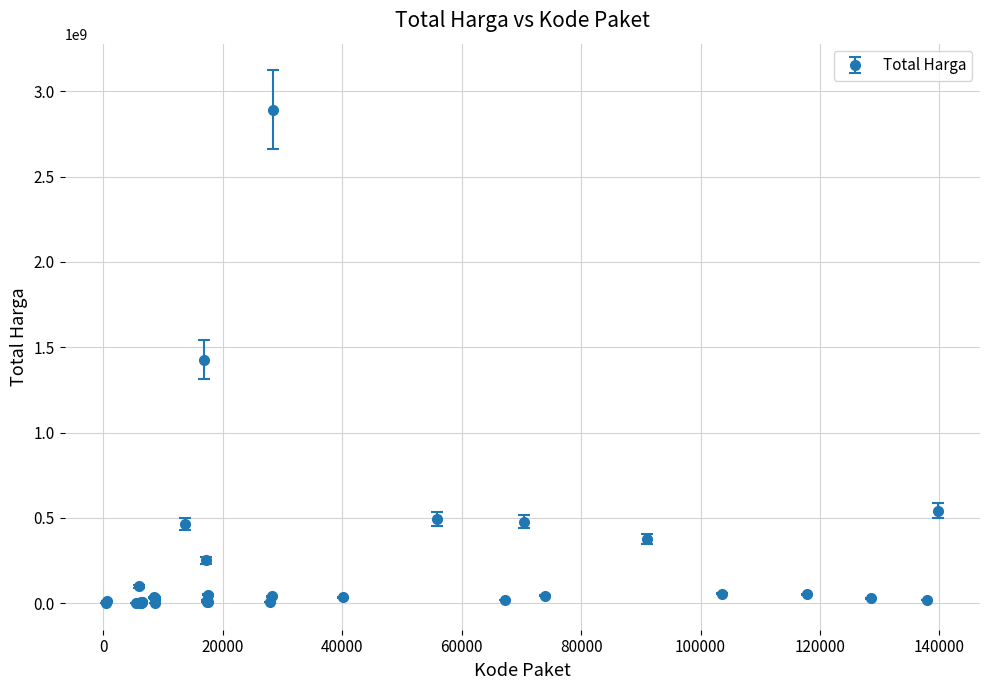

What is the greatest value displayed?

2892122000